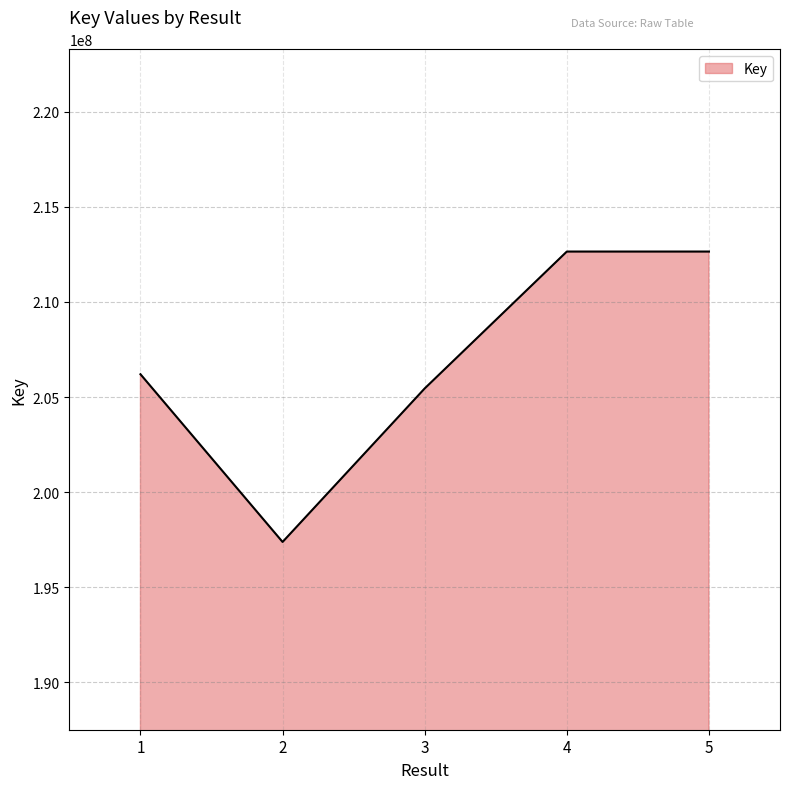

At which category does the data reach its first local peak?

4